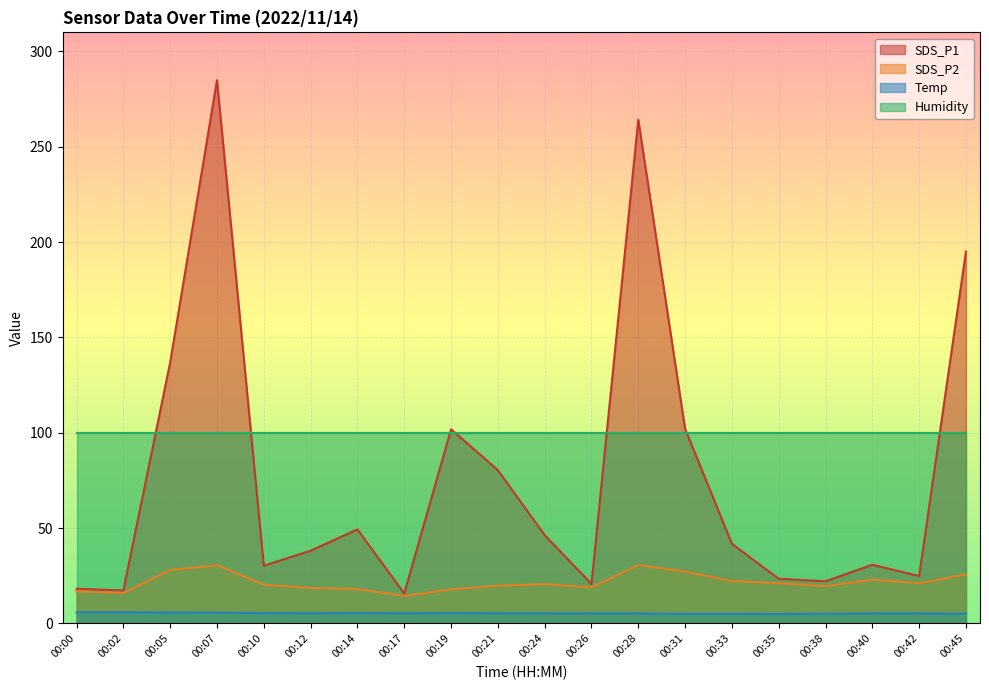

True or false: Temp and SDS_P1 intersect in this chart.

False